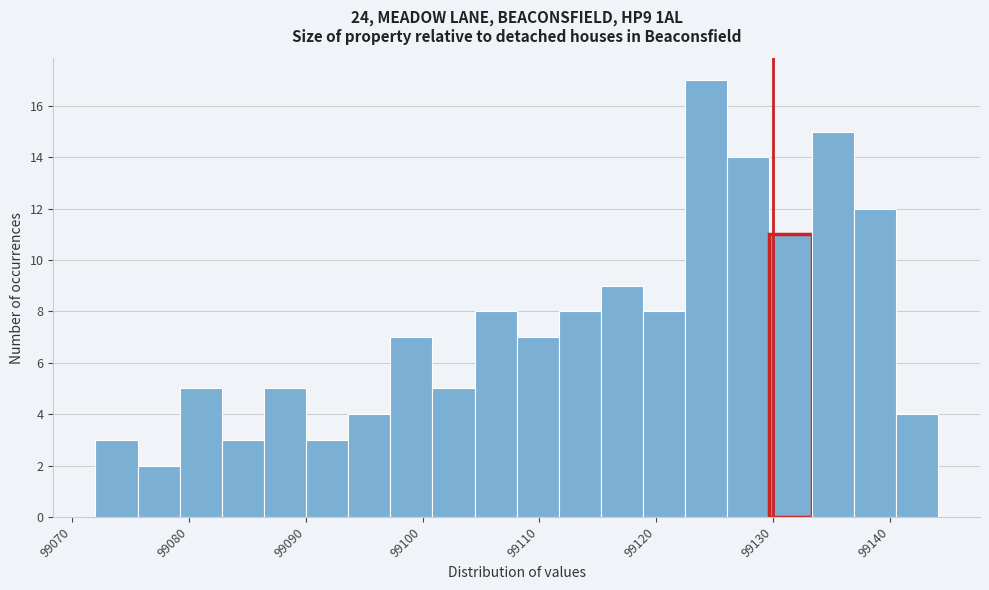

Read against the x-axis, roughly where is the centre of the tallest bar?

99124